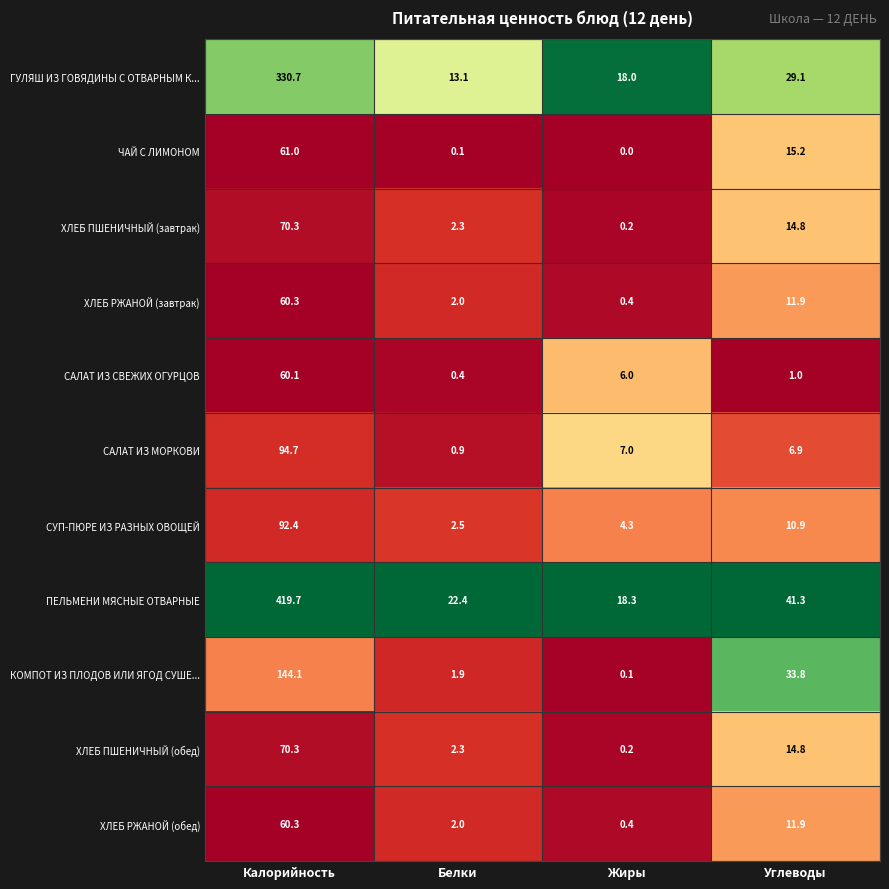

Which series has the largest range (max minus min)?

ПЕЛЬМЕНИ МЯСНЫЕ ОТВАРНЫЕ